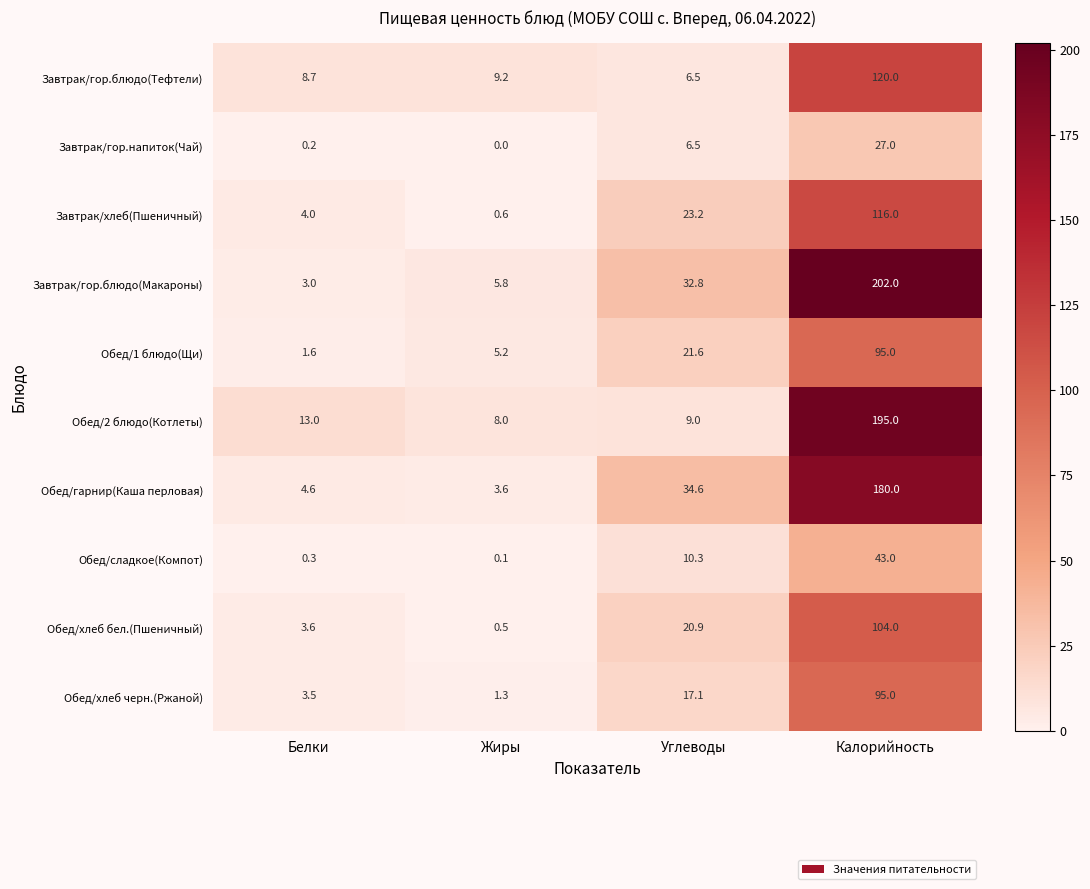

How many series are shown in this chart?

10